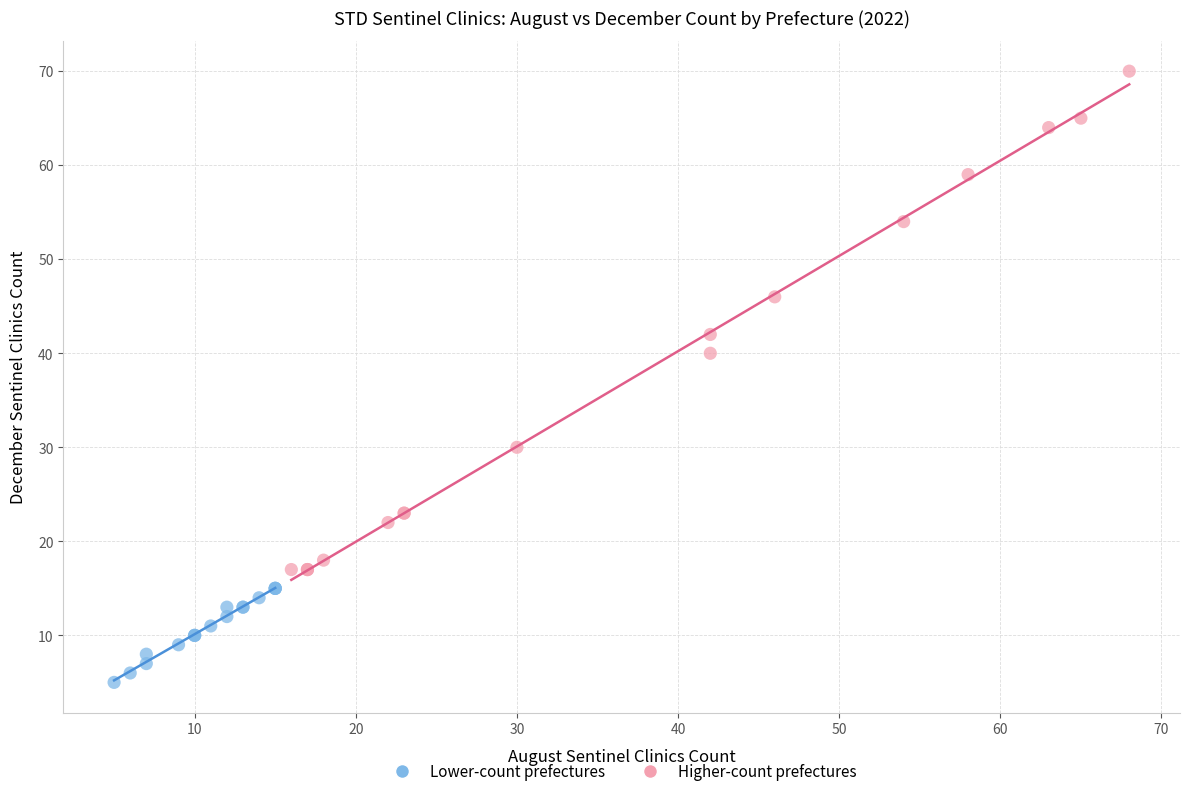

Which series contains the lowest Y value?

Lower-count prefectures